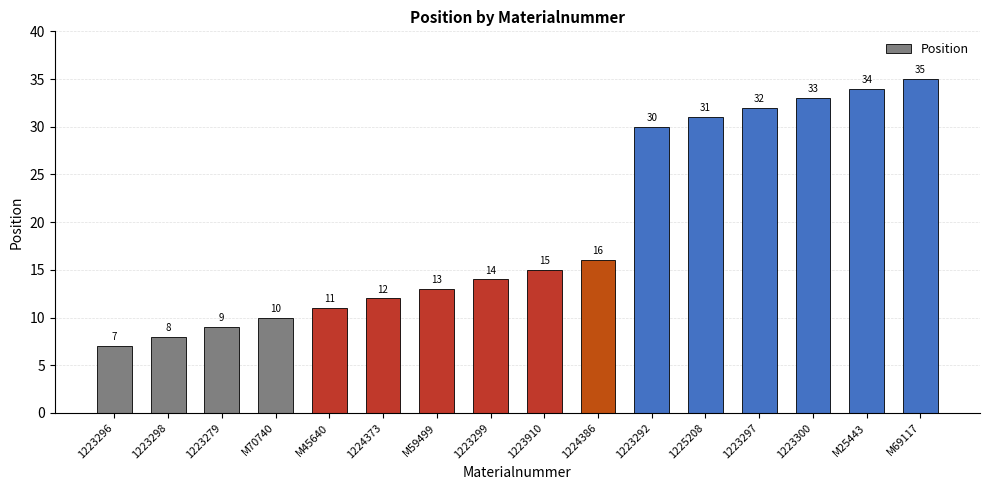

Reading right to left, transcribe all the data shown in this chart.

M69117=35	M25443=34	1223300=33	1223297=32	1225208=31	1223292=30	1224386=16	1223910=15	1223299=14	M59499=13	1224373=12	M45640=11	M70740=10	1223279=9	1223298=8	1223296=7